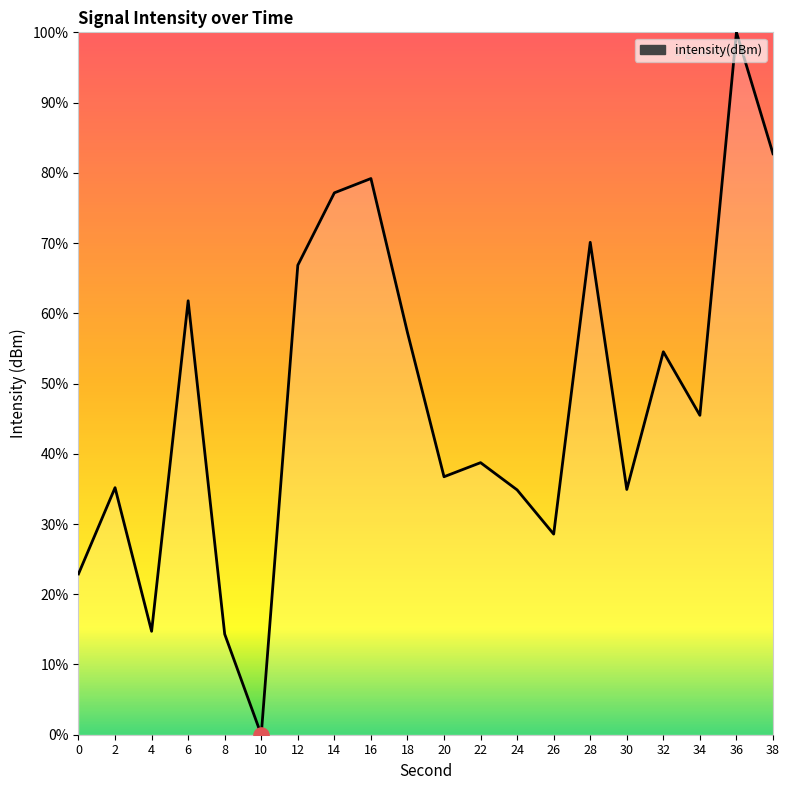

What is the change in value from 2 to 26?

-6.6